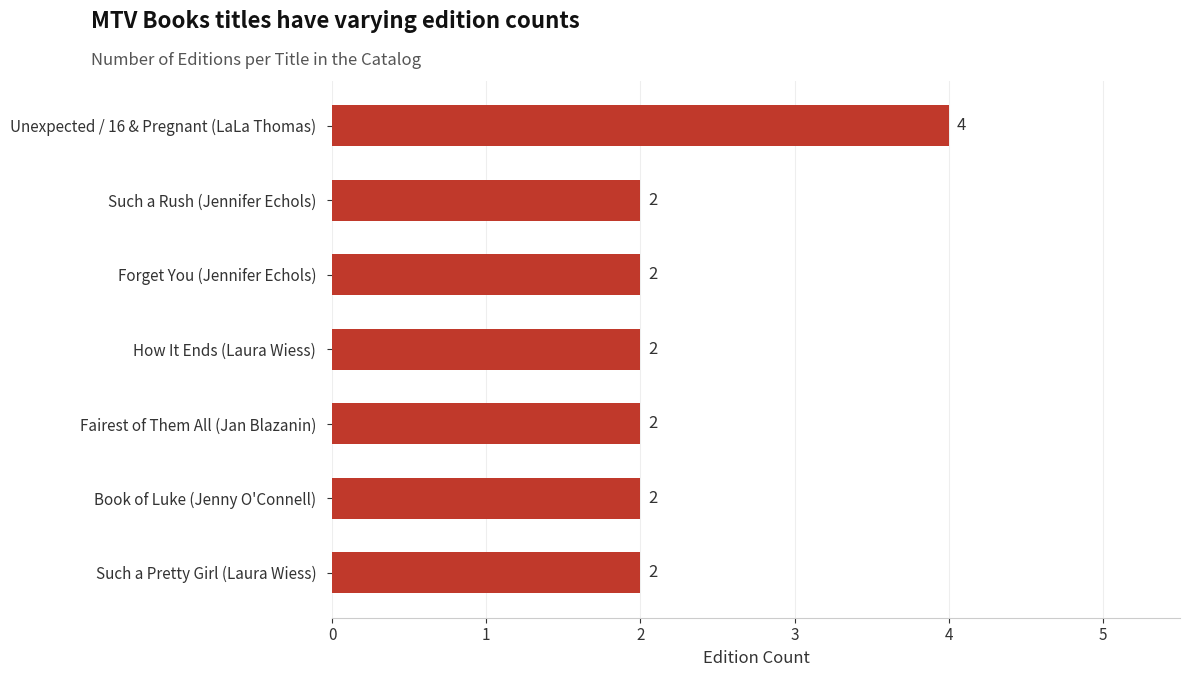

What is the average value?

2